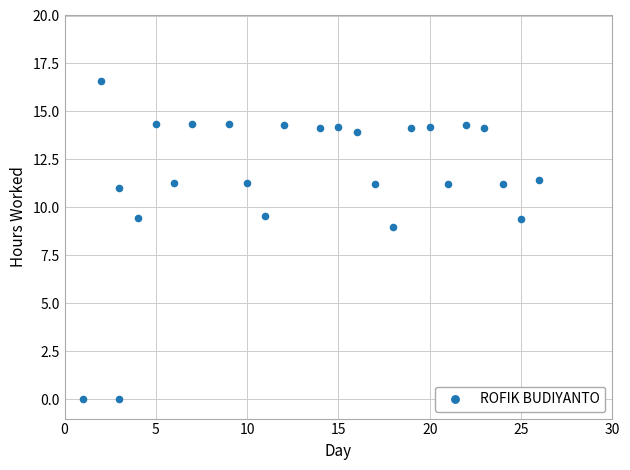

What is the range of X values (max minus min)?

25.0